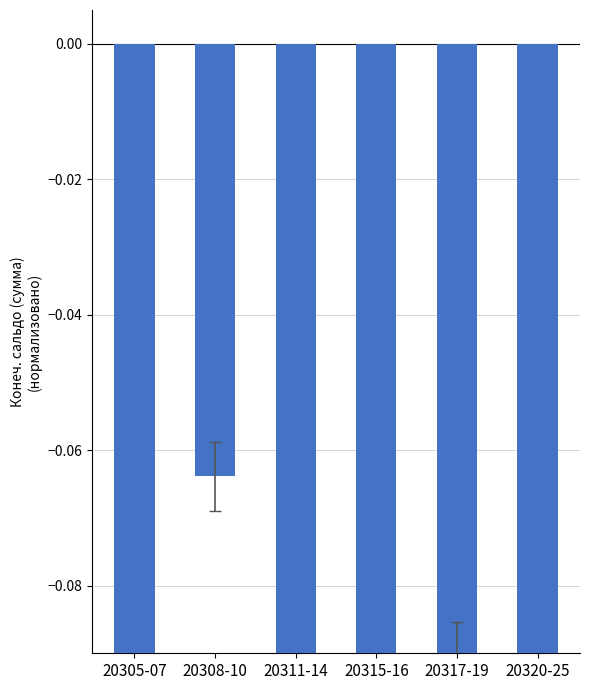

Rank the categories by value from lowest to highest.

20311-14, 20320-25, 20315-16, 20305-07, 20317-19, 20308-10